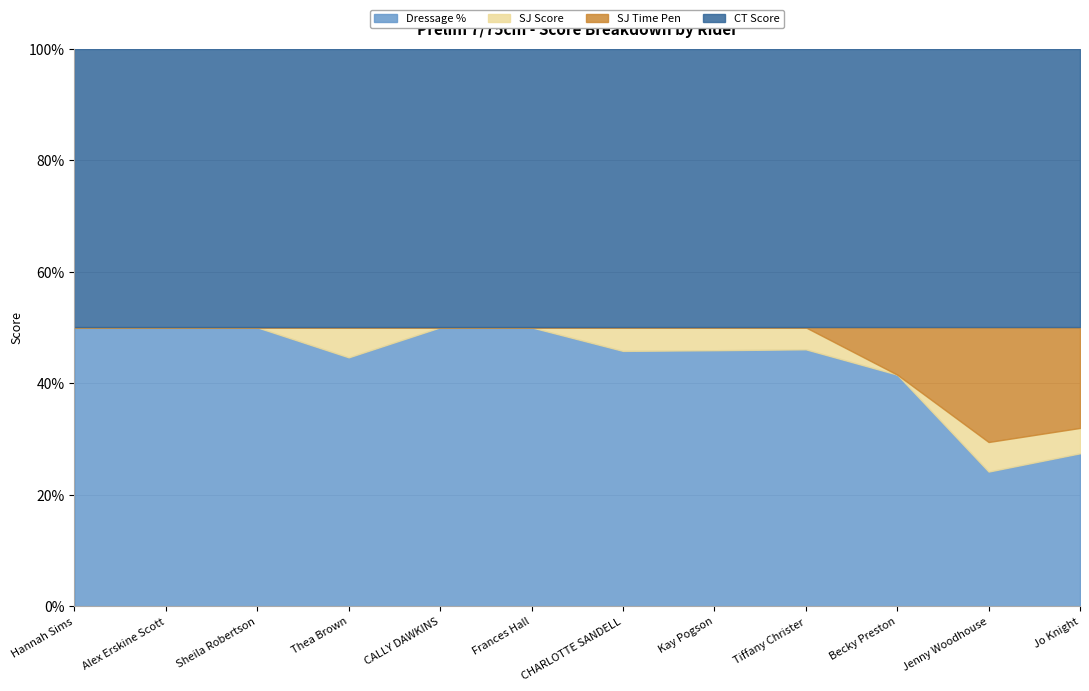

What is the maximum value for Dressage %?

50.0